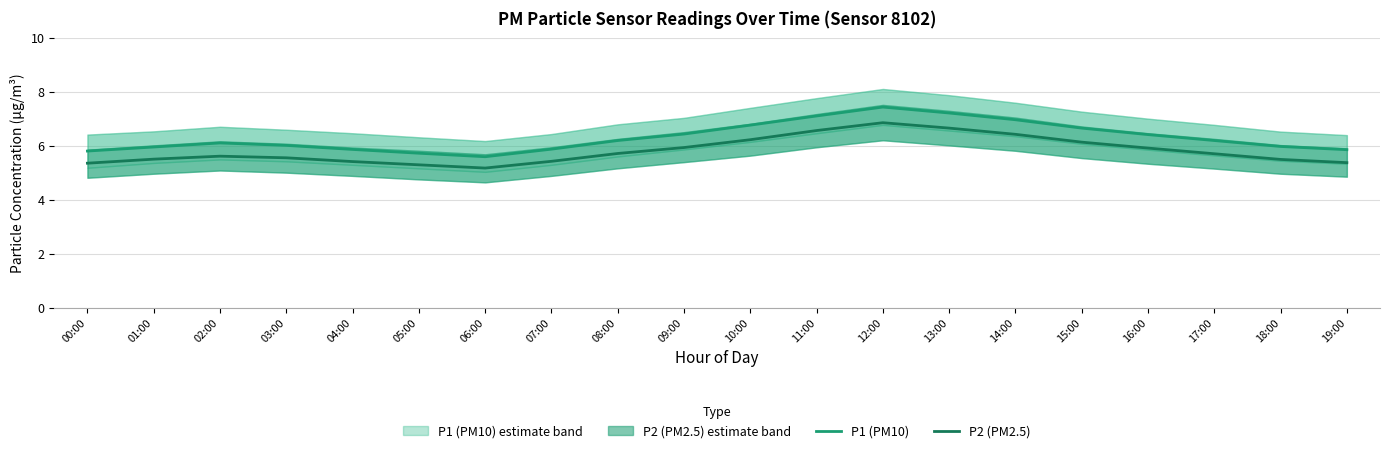

List the series in order of their overall mean, highest first.

P1 (PM10), P2 (PM2.5)